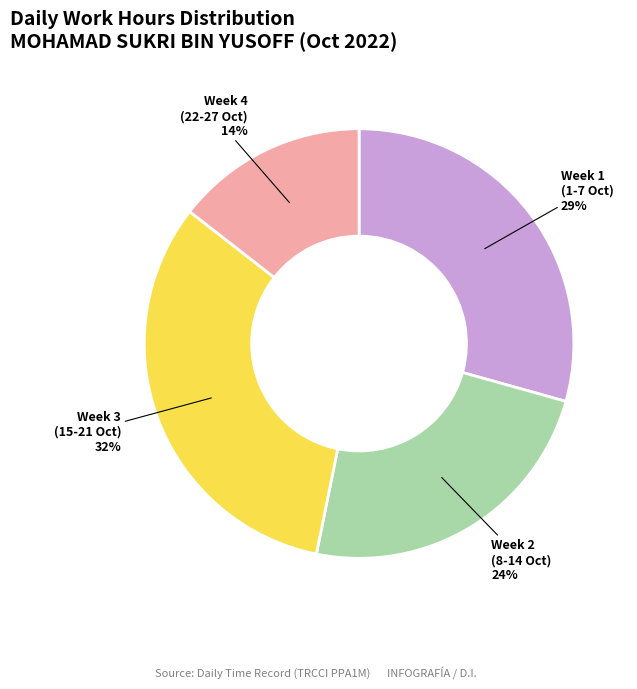

Which category has the smallest portion of the pie?

Week 4 (22-27 Oct) 14%